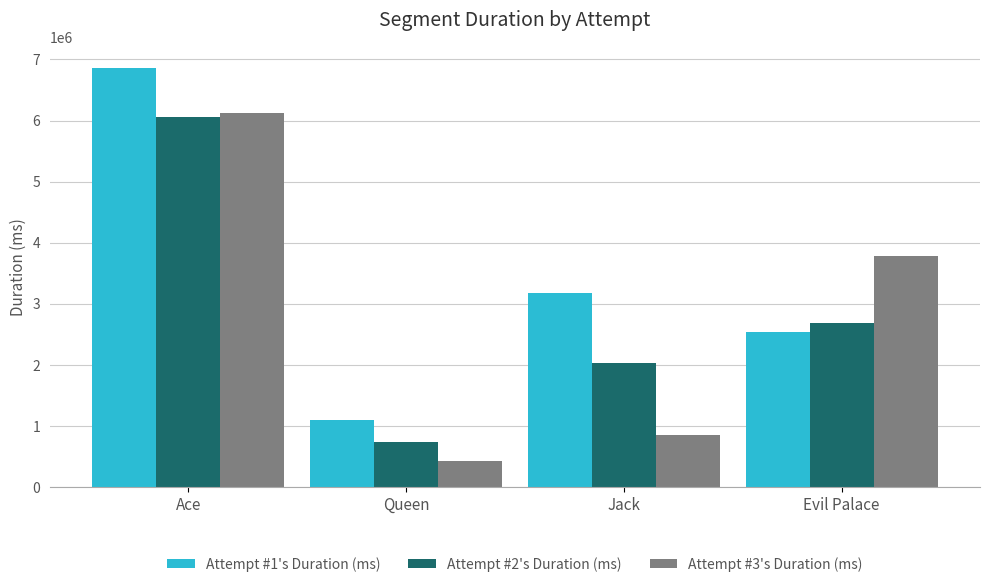

What is the difference between the second highest and second lowest values in the Attempt #1's Duration (ms) series?

624719